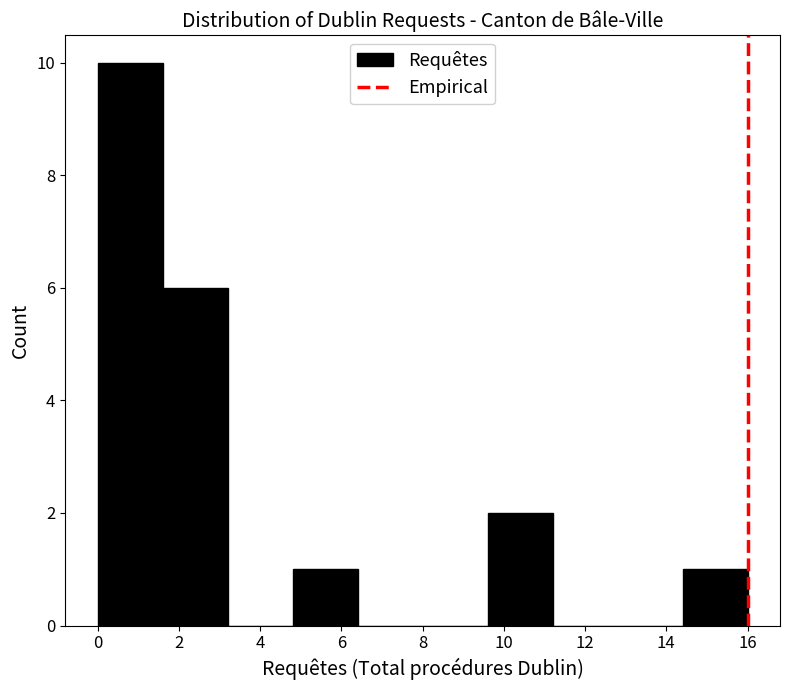

How tall is the bar that spans 9.6 to 11.2 on the x-axis? The values are not printed on the chart, so give them approximately, as read against the axis.

2